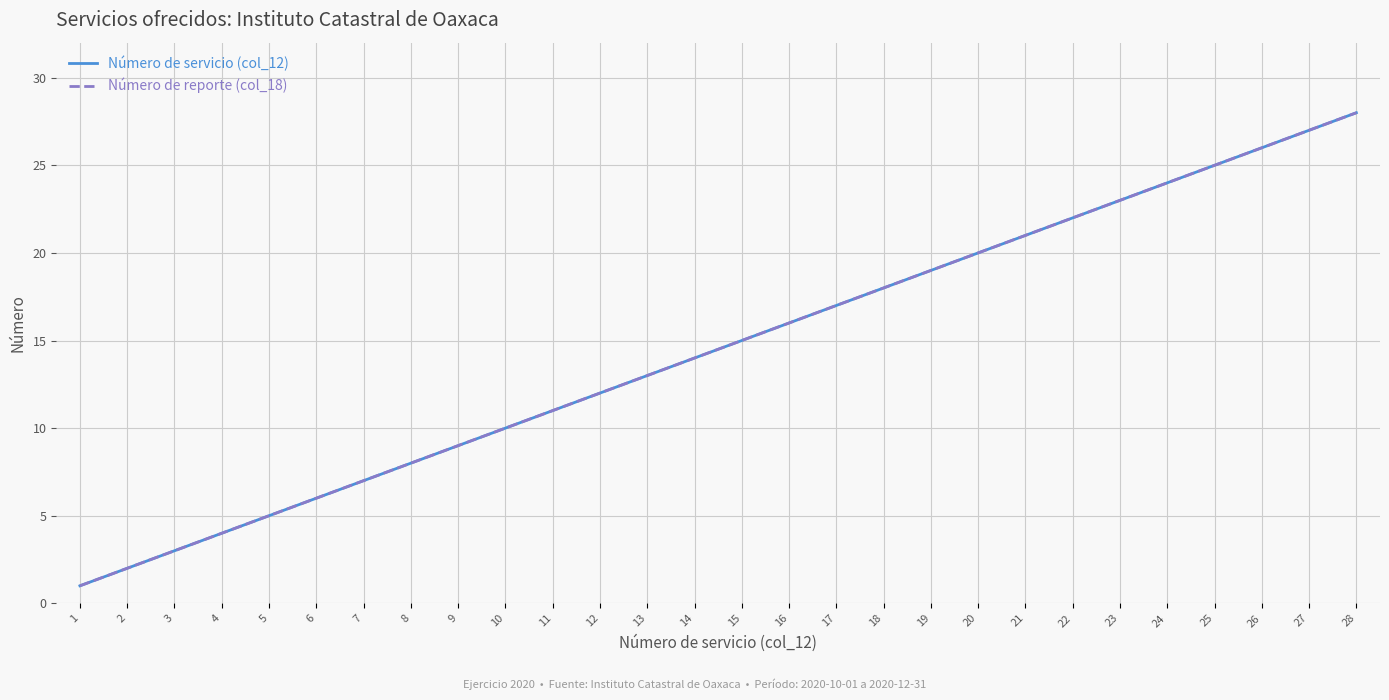

Between 13 and 11, which is larger?

13